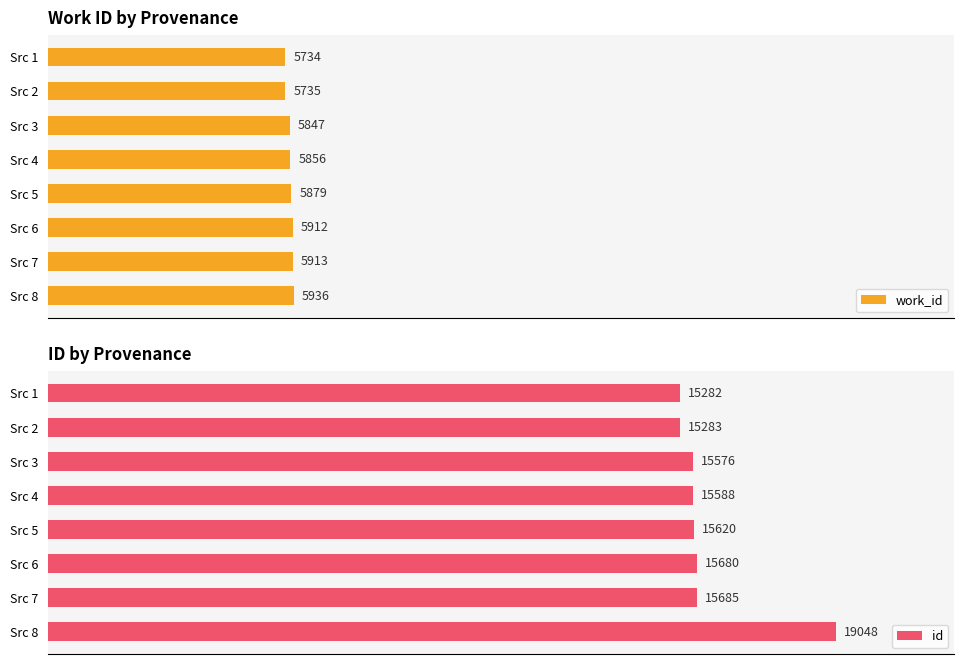

How many values in the id series are below 15620?

4